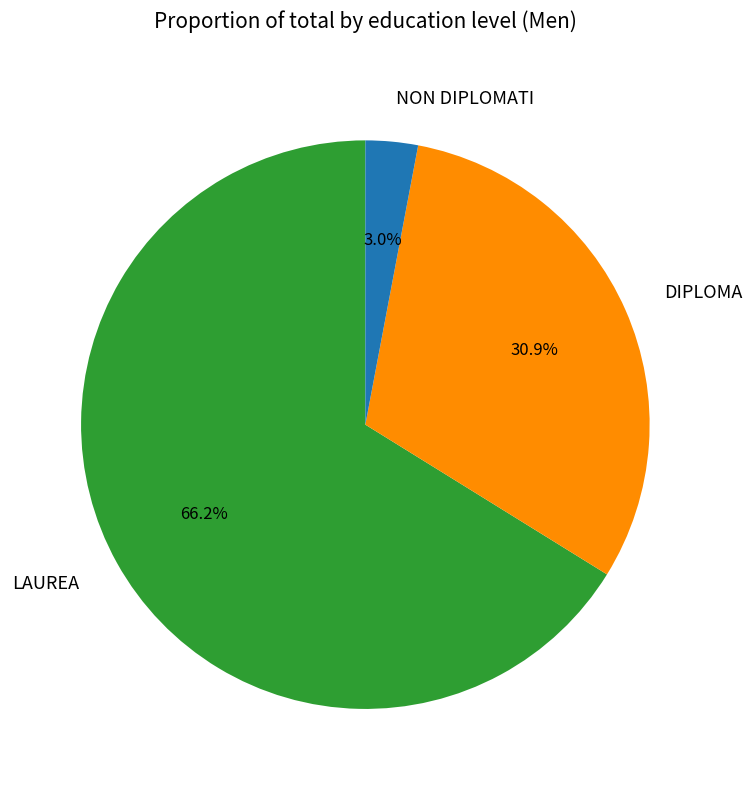

What is the ratio of the value at LAUREA to the value at DIPLOMA?

2.1